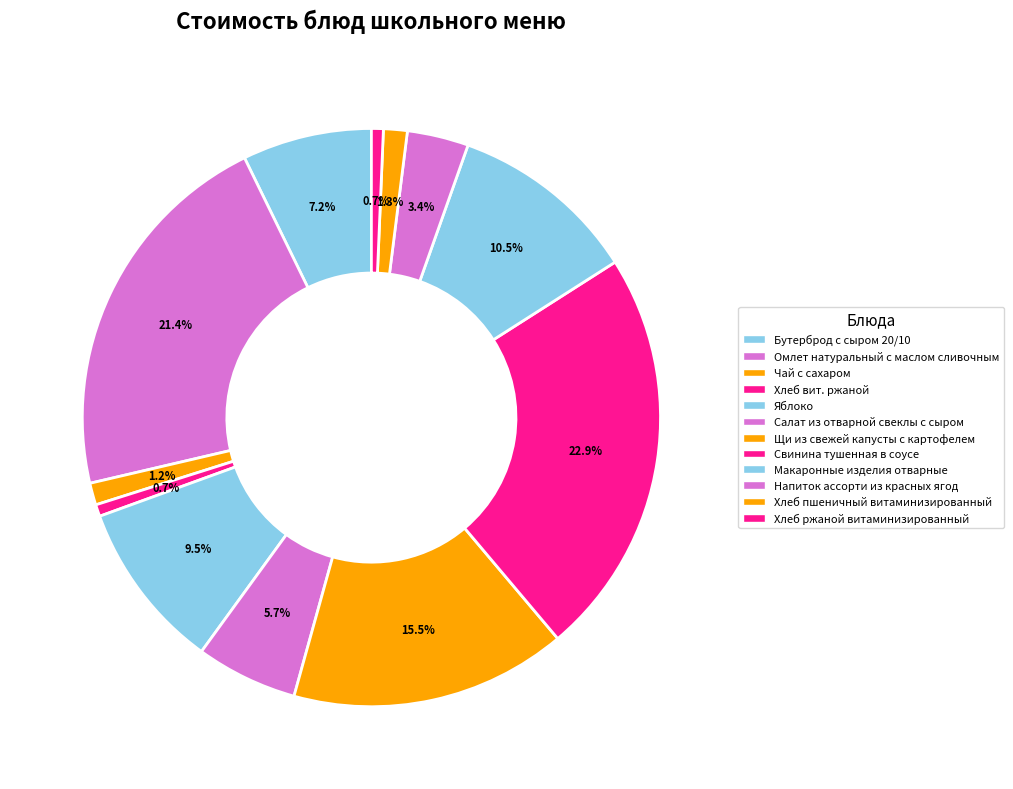

Does Салат из отварной свеклы с сыром account for over 50% of the chart?

No